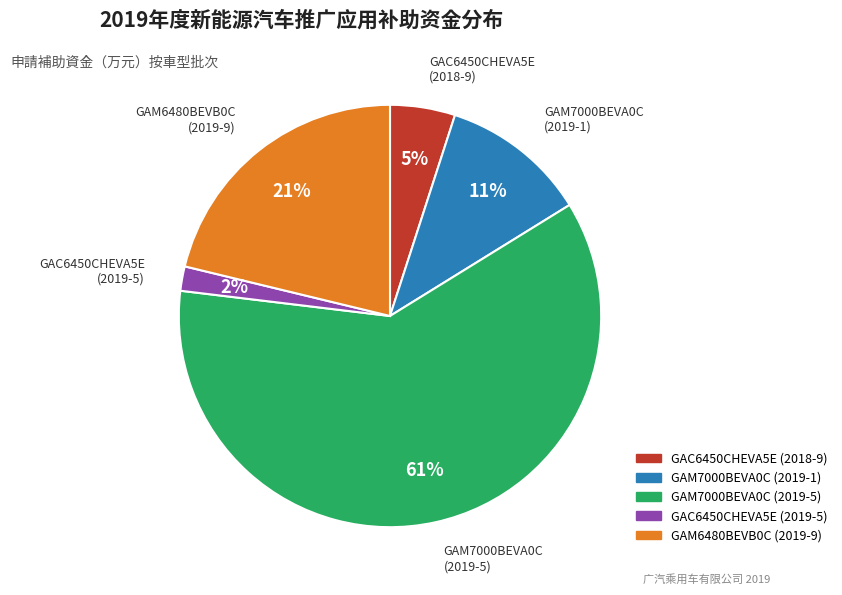

How many slices are in this pie chart?

5